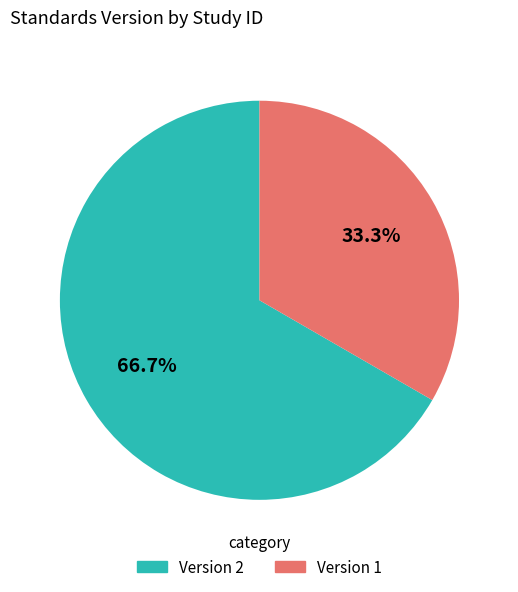

Rank the categories by value from lowest to highest.

Version 1, Version 2